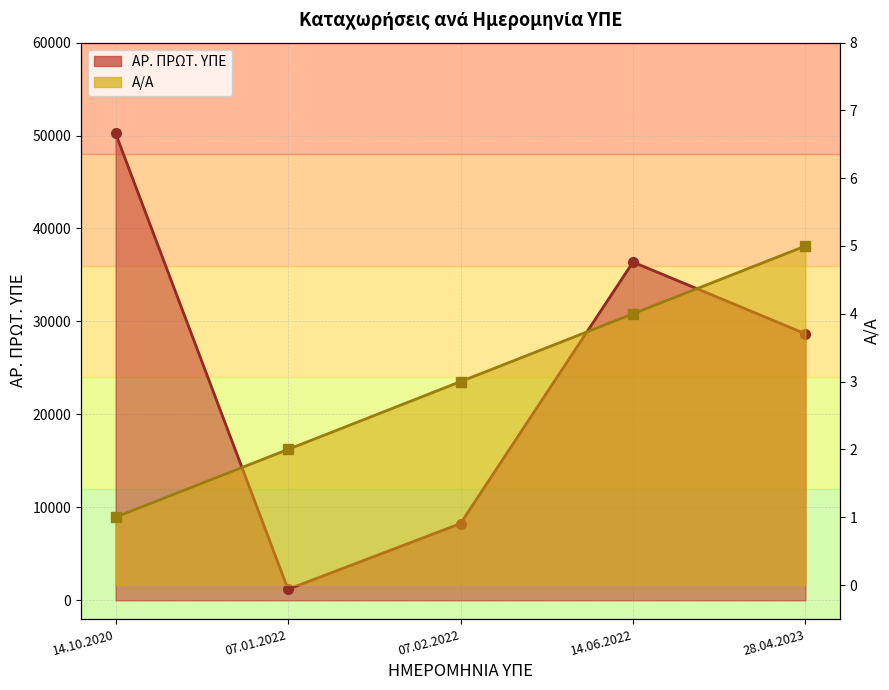

True or false: Α/Α and ΑΡ. ΠΡΩΤ. ΥΠΕ cross at least once.

False